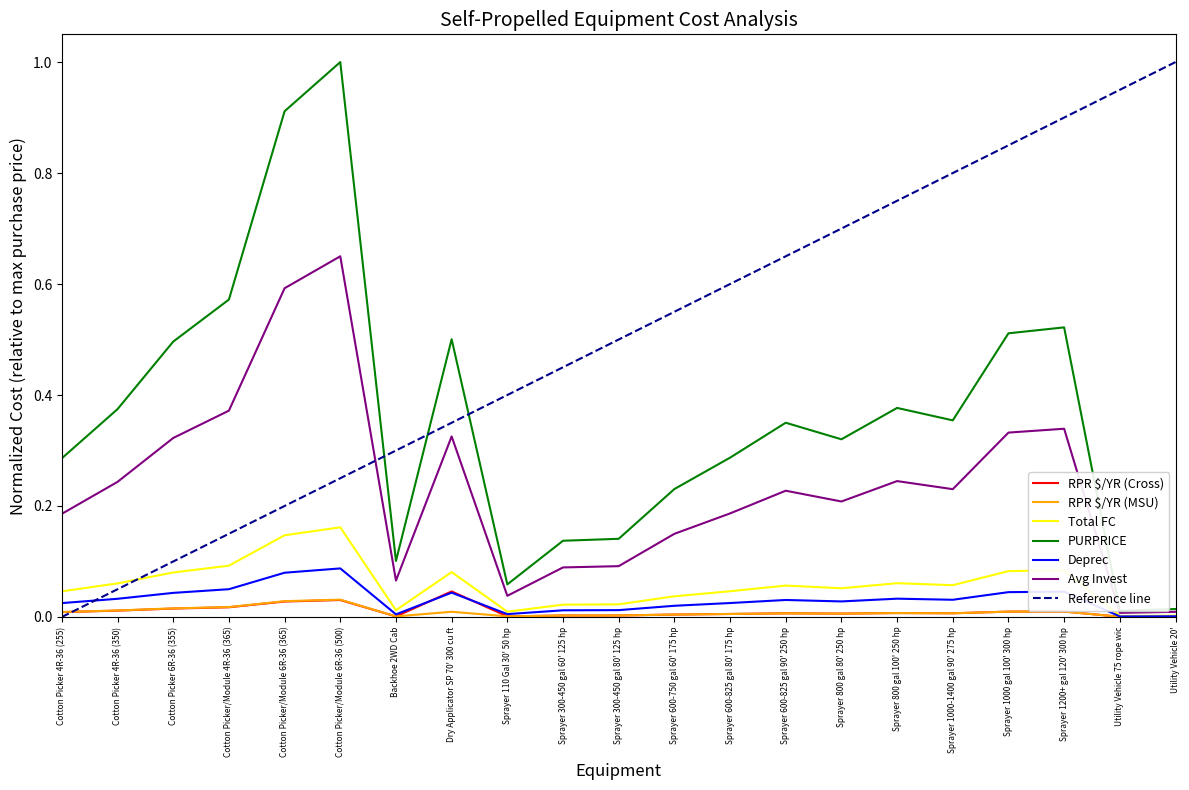

What is the sum of all Total FC values?

1.2